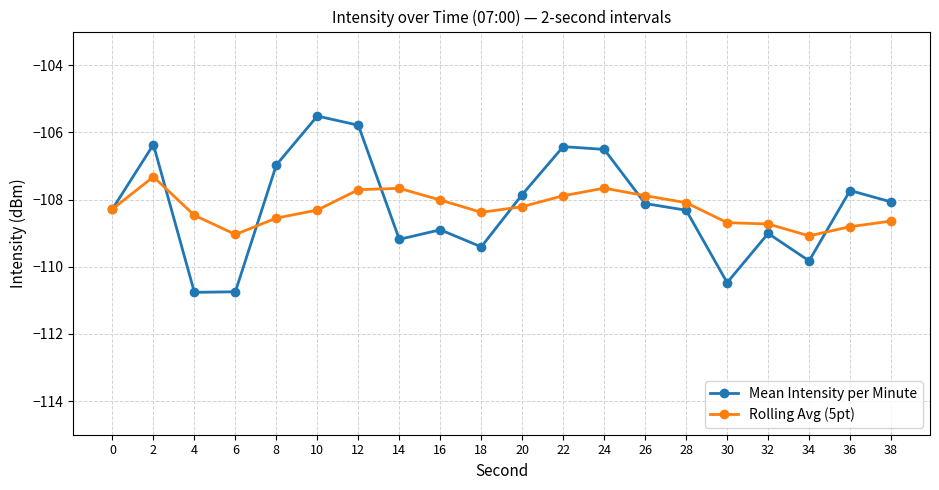

Is the value of Rolling Avg (5pt) at 30 greater than the value of Mean Intensity per Minute at 0?

No